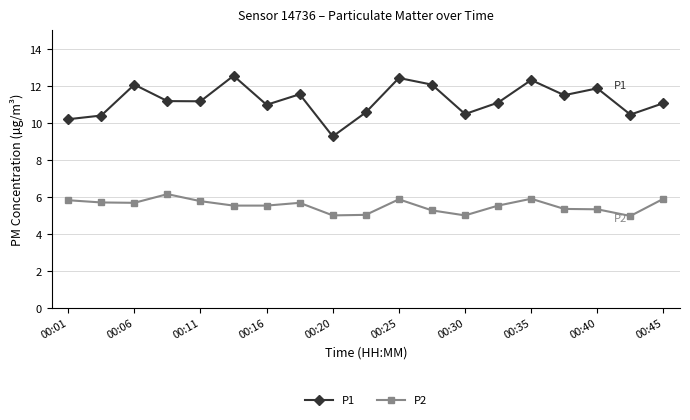

True or false: P1 and P2 cross at least once.

False